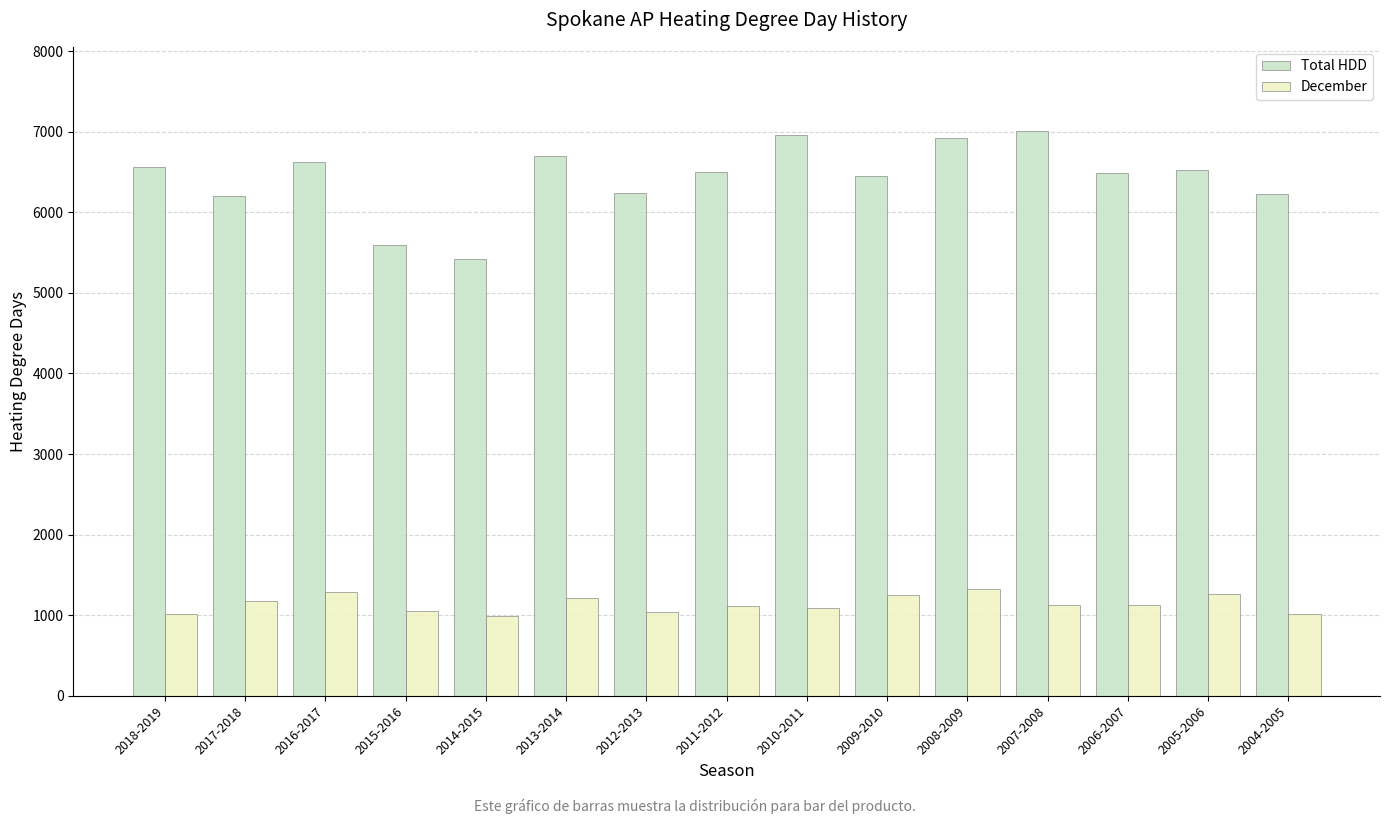

What is the minimum value shown in the chart?

991